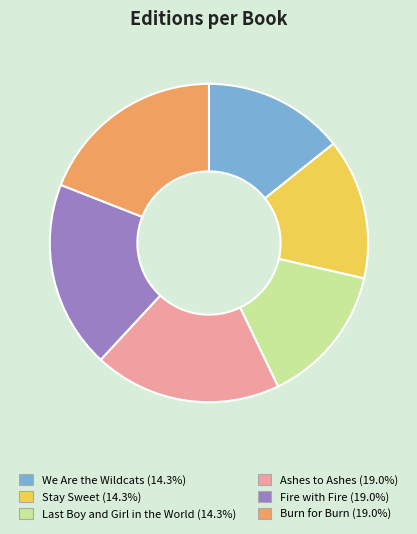

Is there a majority slice in this chart?

No